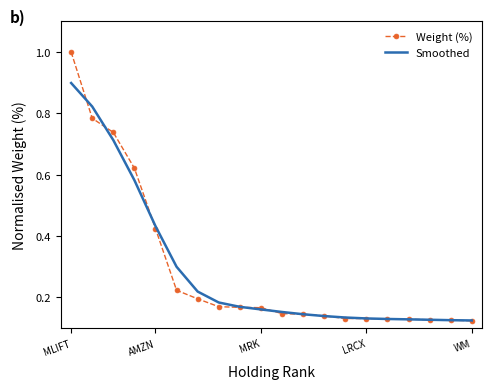

Which series has the largest range (max minus min)?

Weight (%)